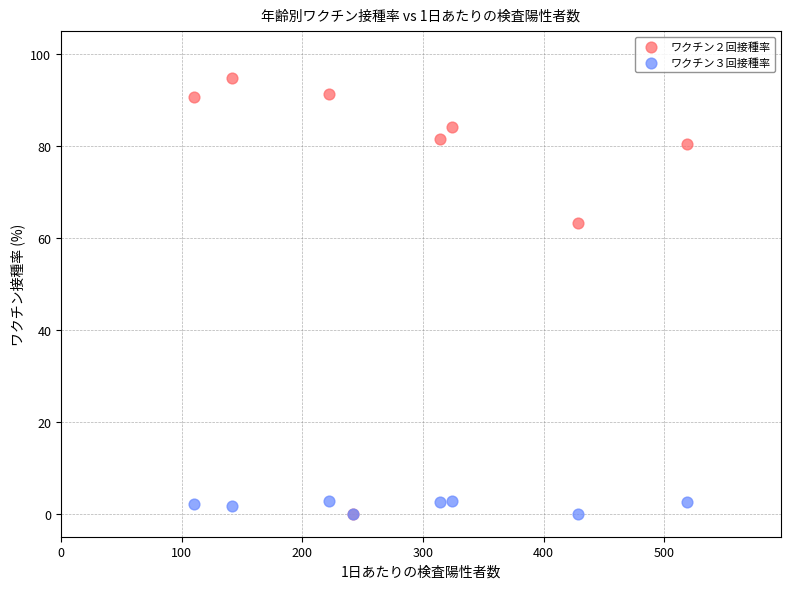

What are all the series names shown in the legend?

ワクチン２回接種率, ワクチン３回接種率